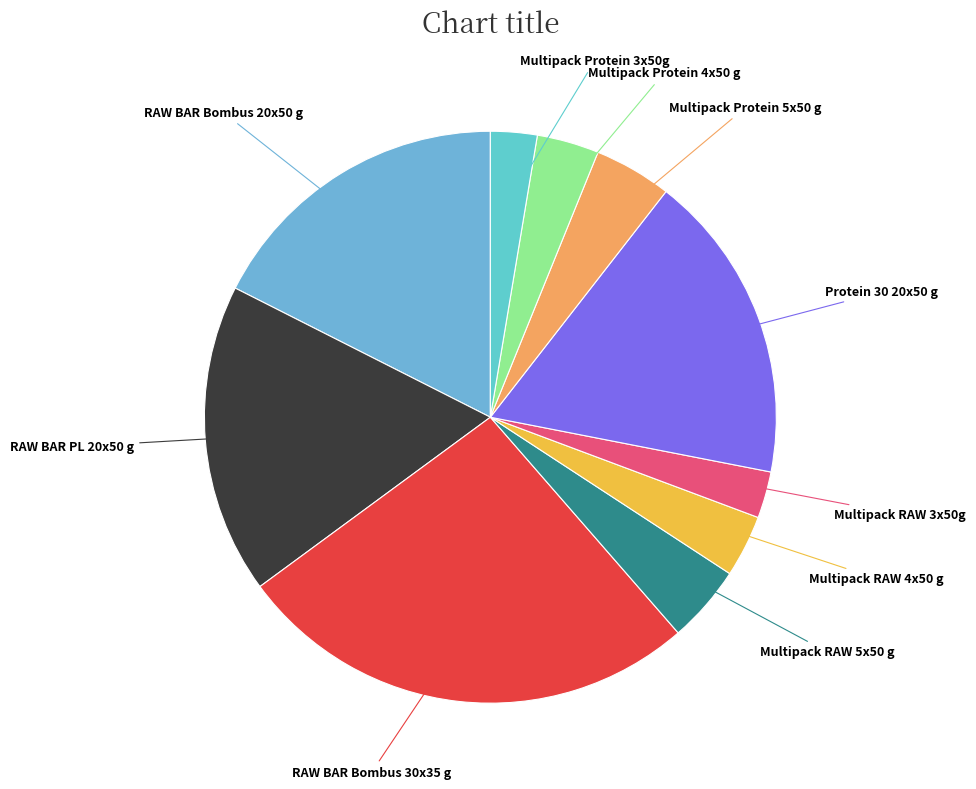

How many segments does this pie chart have?

10